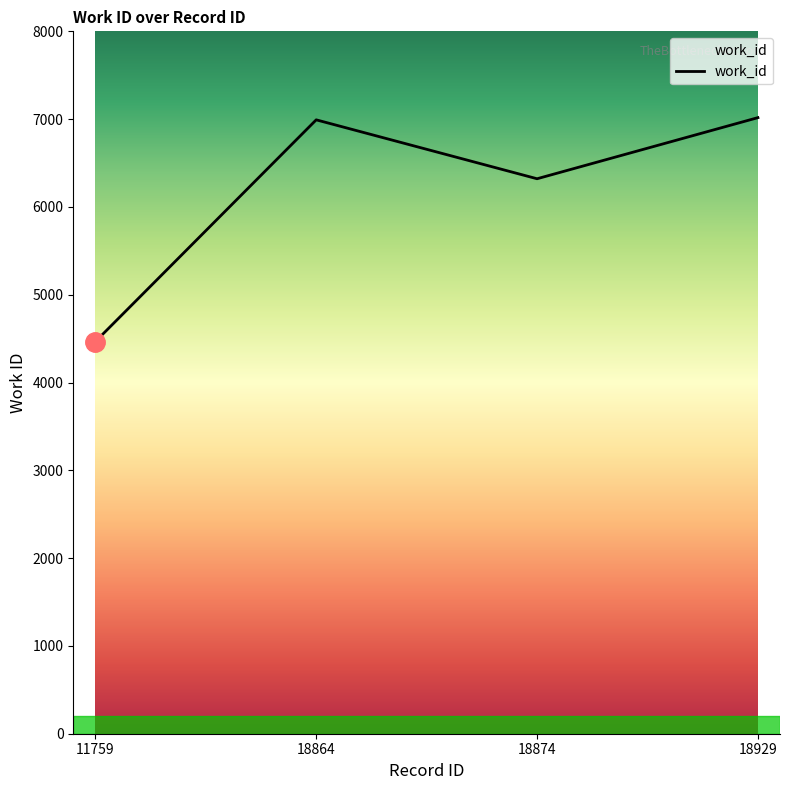

What is the difference between the values at 18874 and 11759?

1855